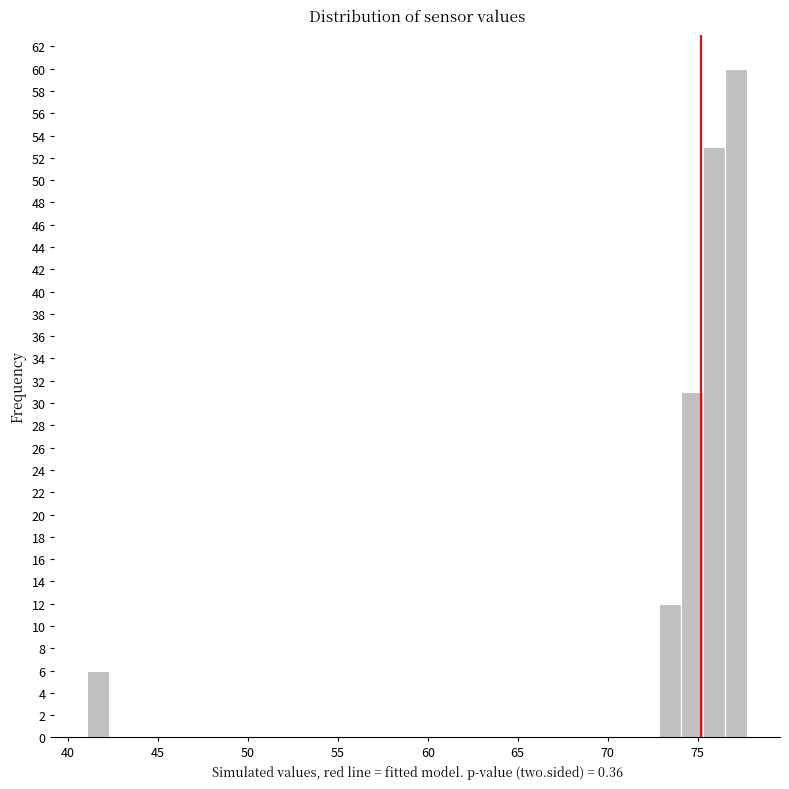

Around what value on the x-axis is the tallest bar? Give the approximate position of its centre, as read against the axis.

77.0